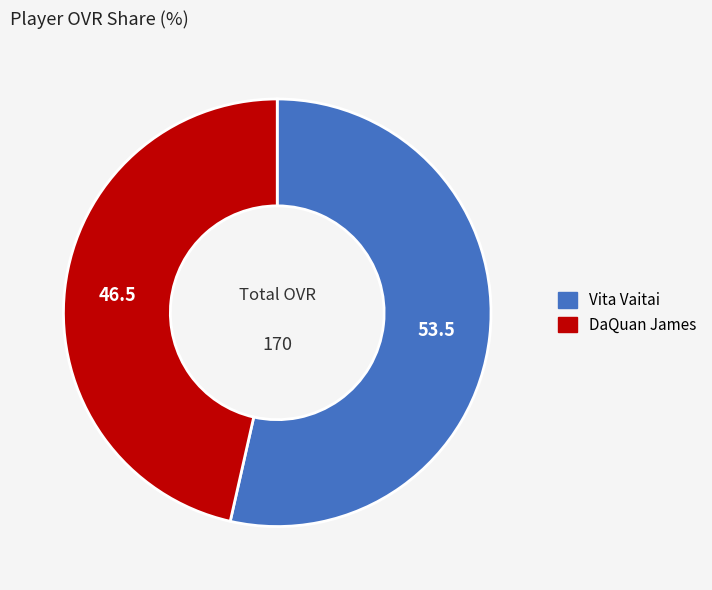

Approximately how many times larger is the value at DaQuan James compared to Vita Vaitai?

0.9